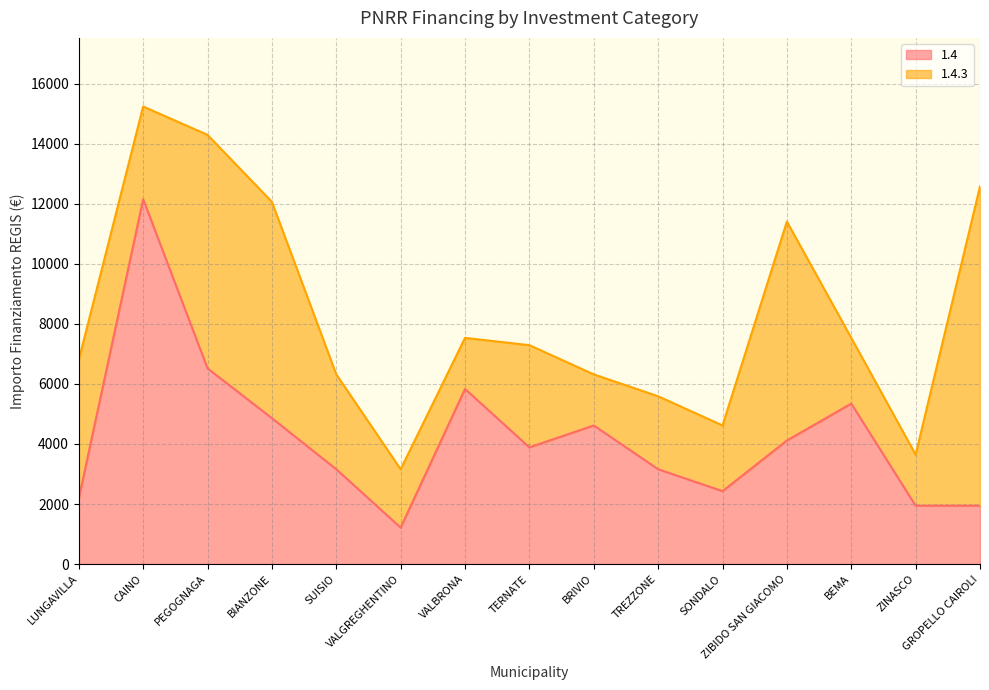

Does the chart have visible grid lines?

Yes